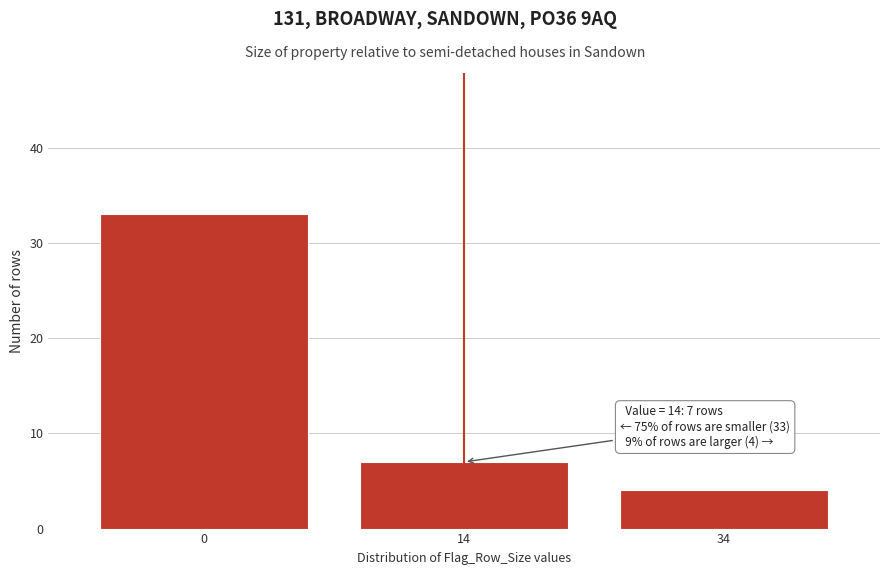

Reading left to right, extract all data points from this chart.

33	7	4